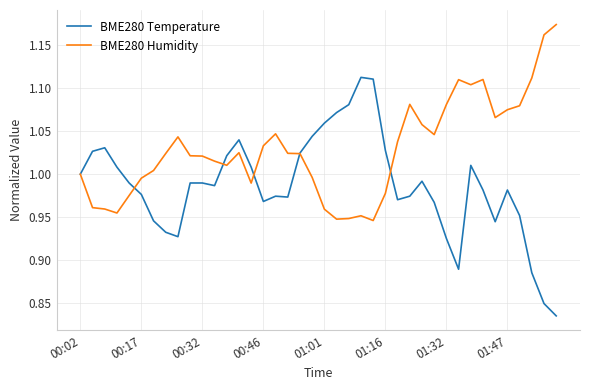

Which series has the largest total across all categories?

BME280 Humidity